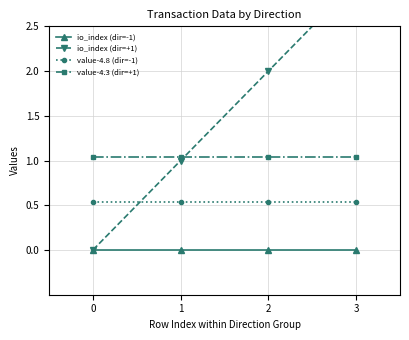

The value-4.3 (dir=+1) series shows 0.7 at 2. True or false?

False